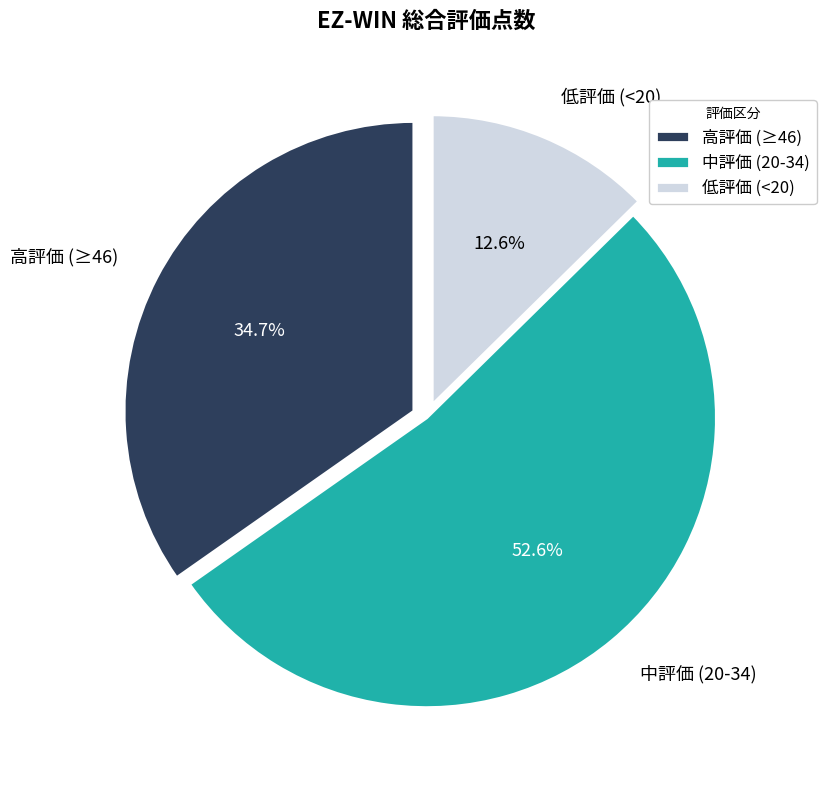

How many segments does this pie chart have?

3